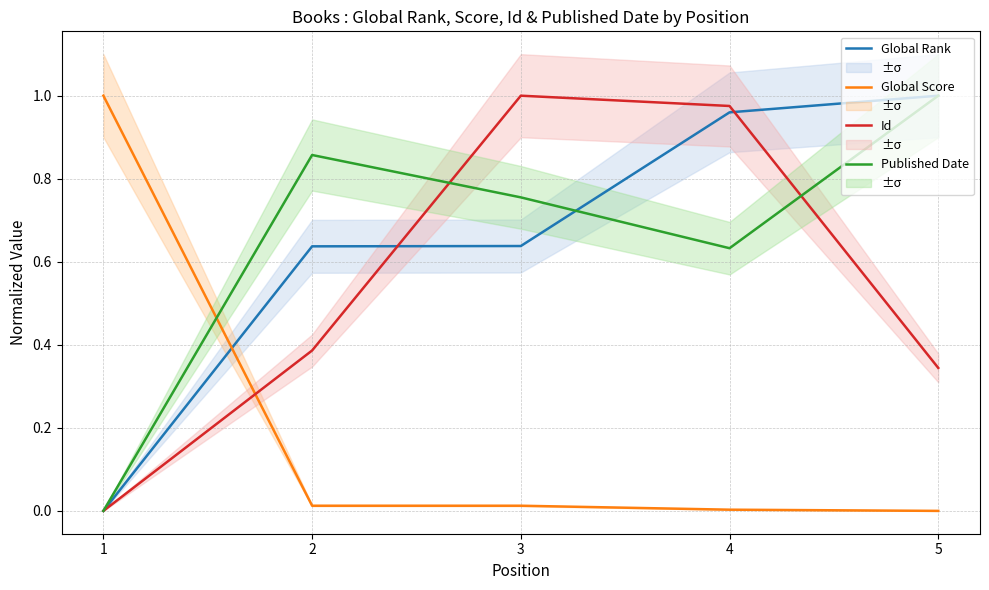

Between which two adjacent categories do Id and Published Date first intersect?

2 and 3